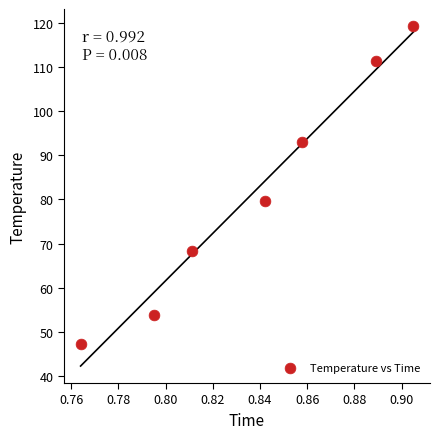

What is the range of Y values (max minus min)?

72.2